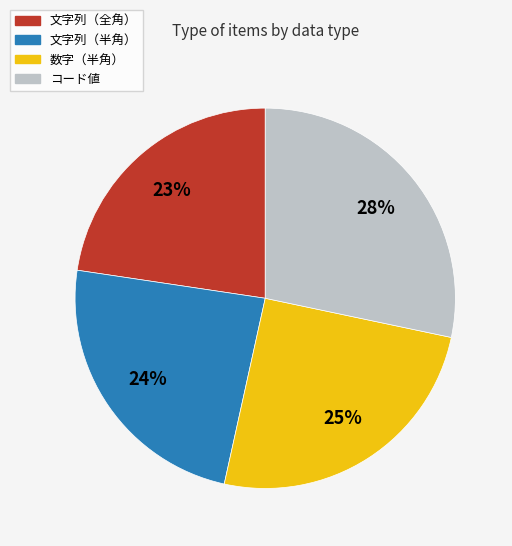

Rank the categories by value from lowest to highest.

文字列（全角）, 文字列（半角）, 数字（半角）, コード値